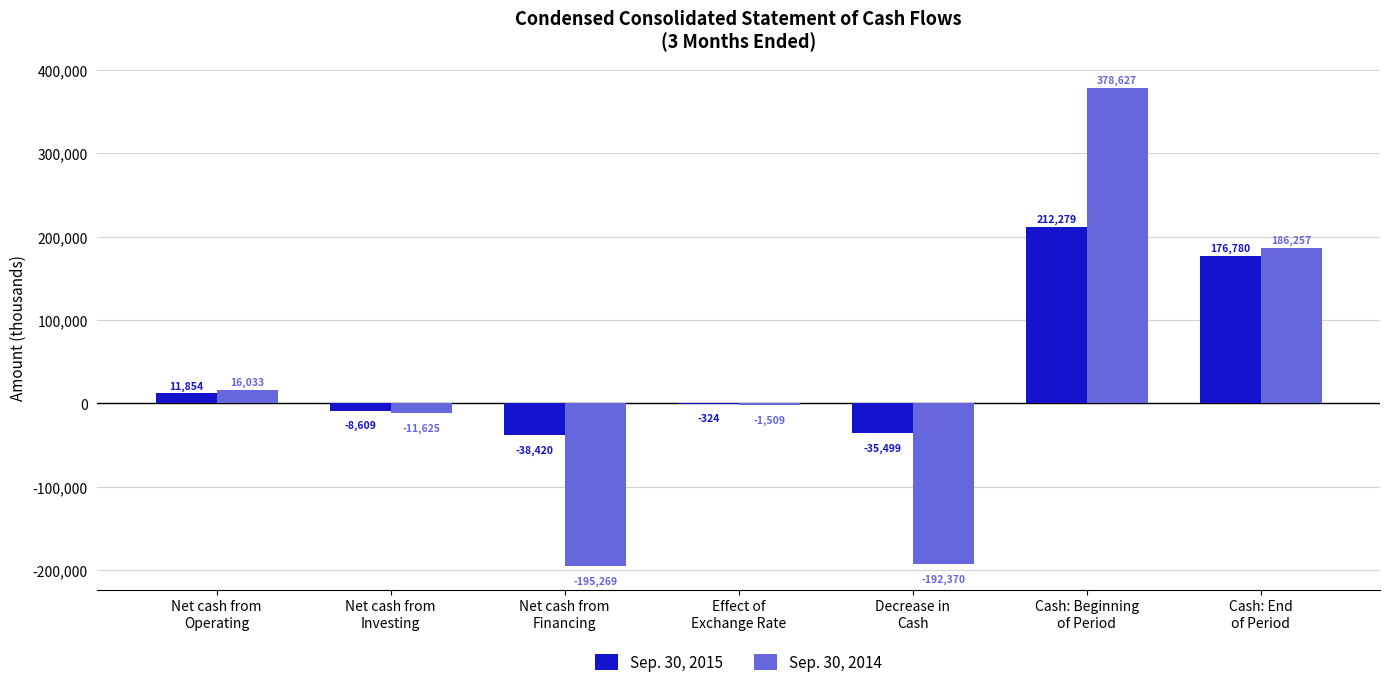

Is it true that Sep. 30, 2014 equals -192370 at Decrease in
Cash?

True